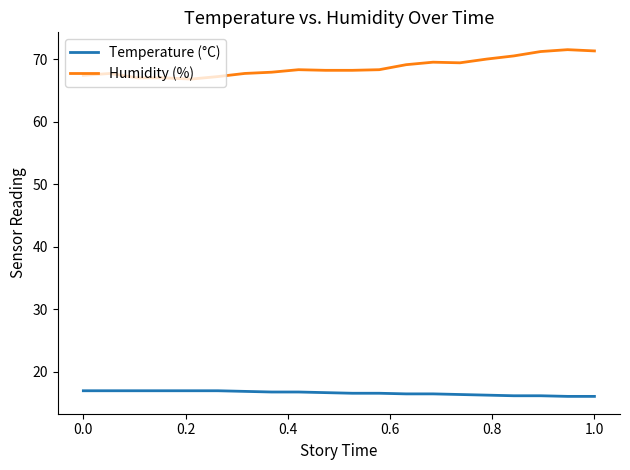

Which series has the largest total across all categories?

Humidity (%)